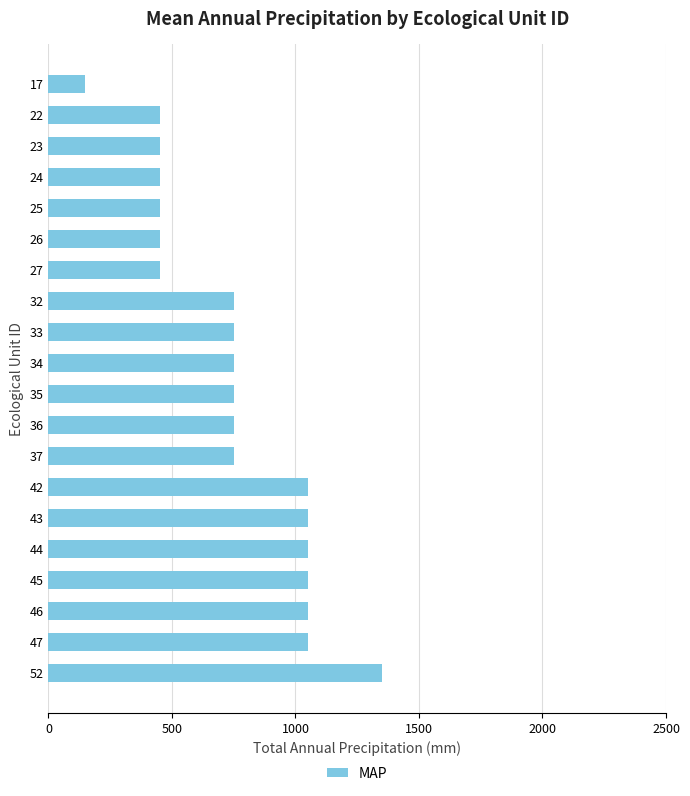

What is the sum of all values?

15000